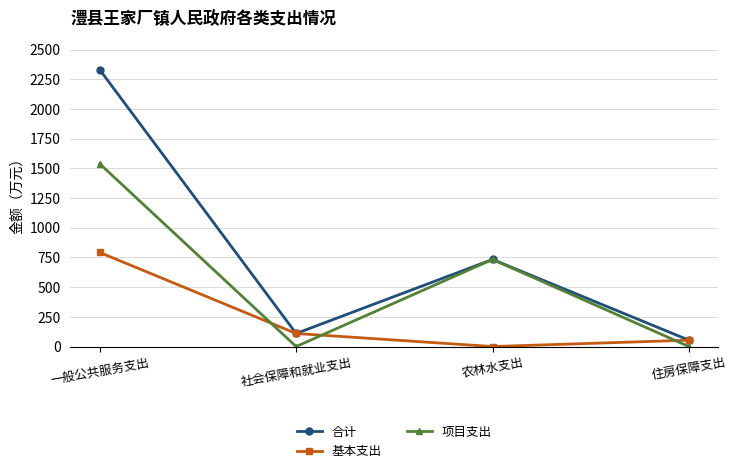

The value of 合计 at 社会保障和就业支出 is 109.9. True or false?

True